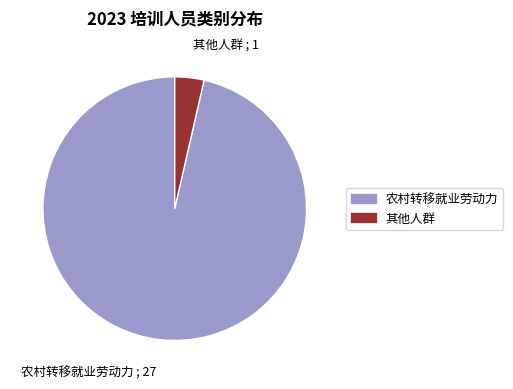

Rank the categories by value from lowest to highest.

其他人群, 农村转移就业劳动力